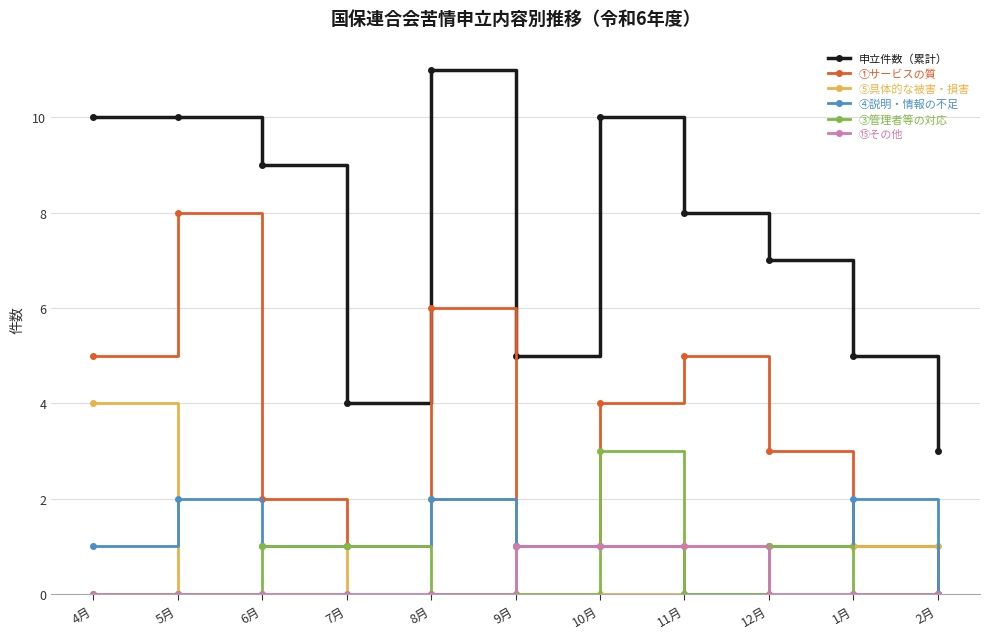

What is the maximum value for 申立件数（累計）?

11